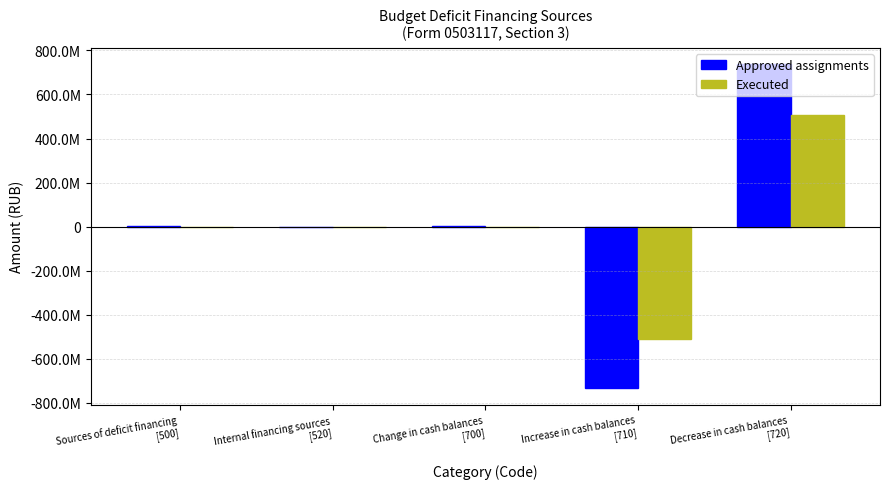

What is the difference between the highest and lowest values at Internal financing sources
[520]?

666700.0